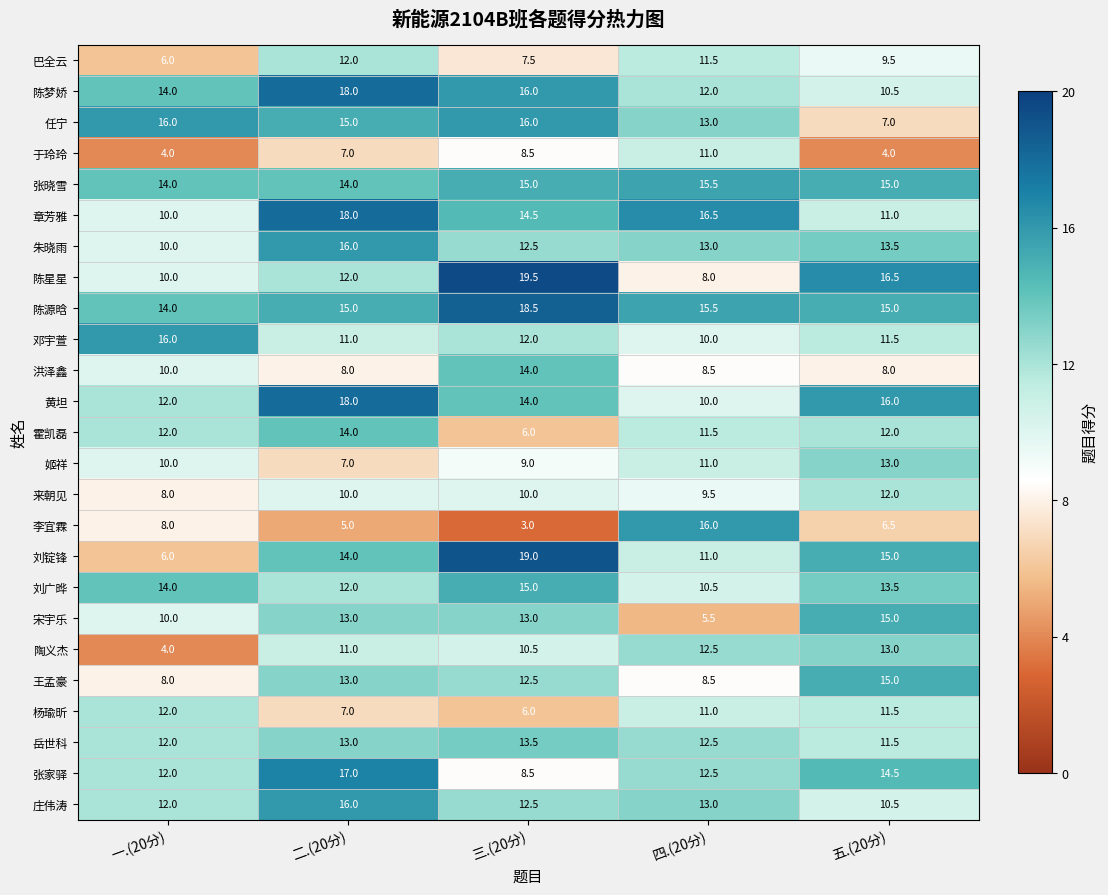

How many distinct data groups are displayed?

25